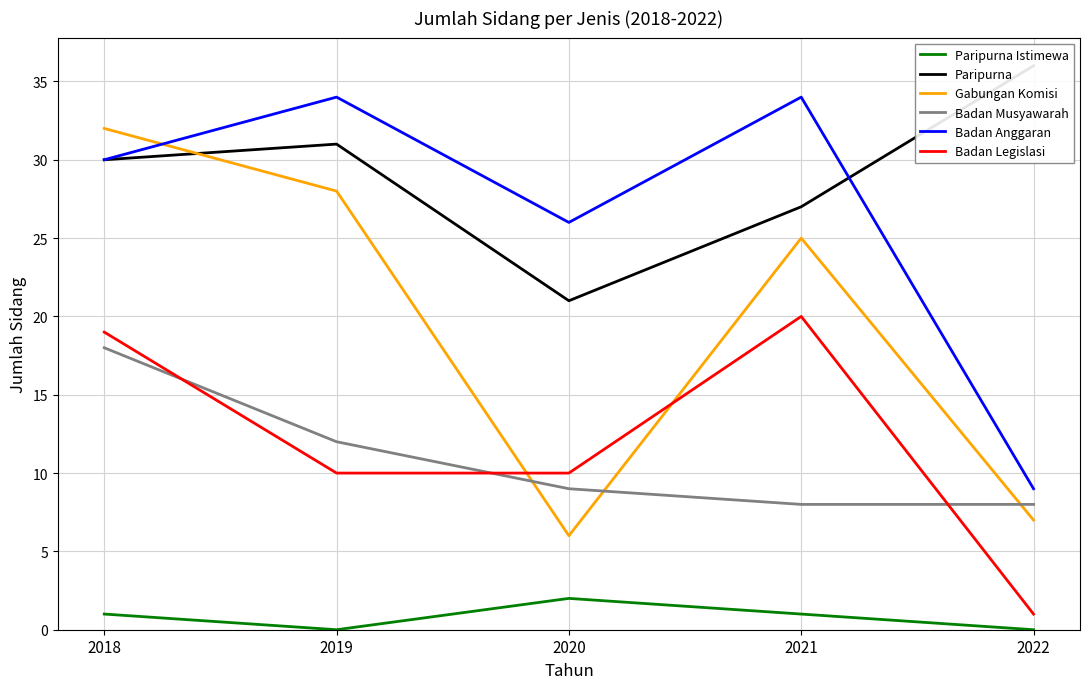

The Gabungan Komisi series shows 25 at 2021. True or false?

True